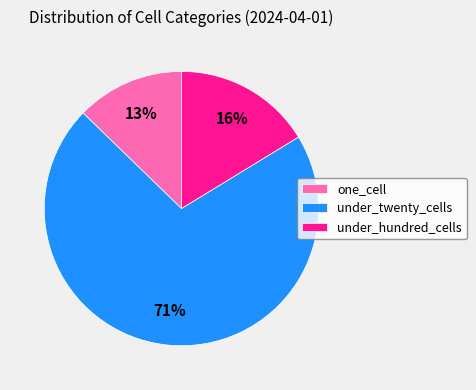

Is there a majority slice in this chart?

Yes